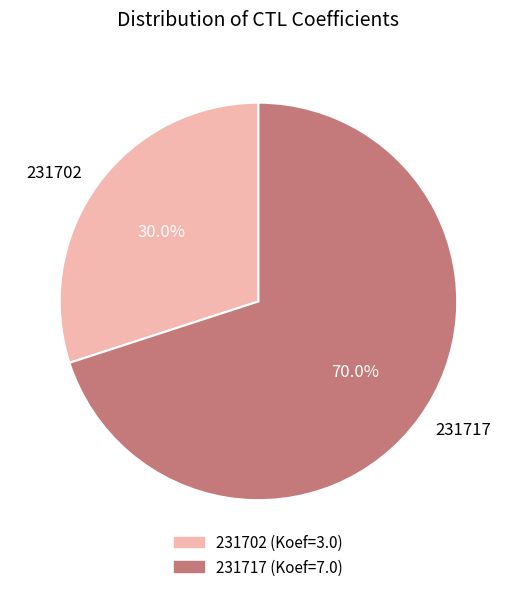

How many slices are in this pie chart?

2